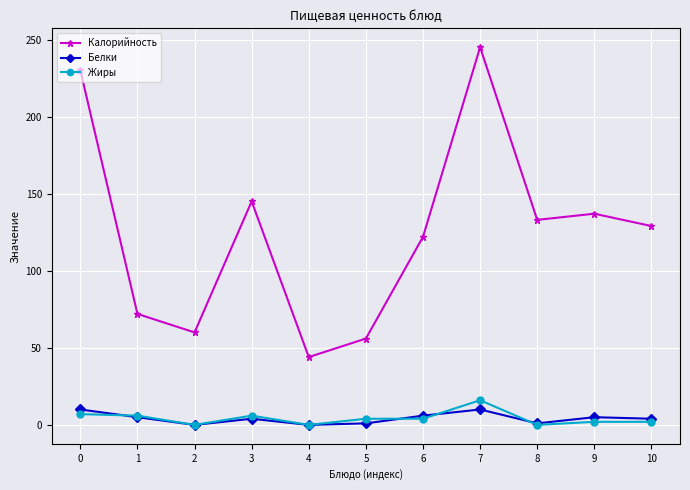

True or false: Жиры has a value of 4 at 5.

True